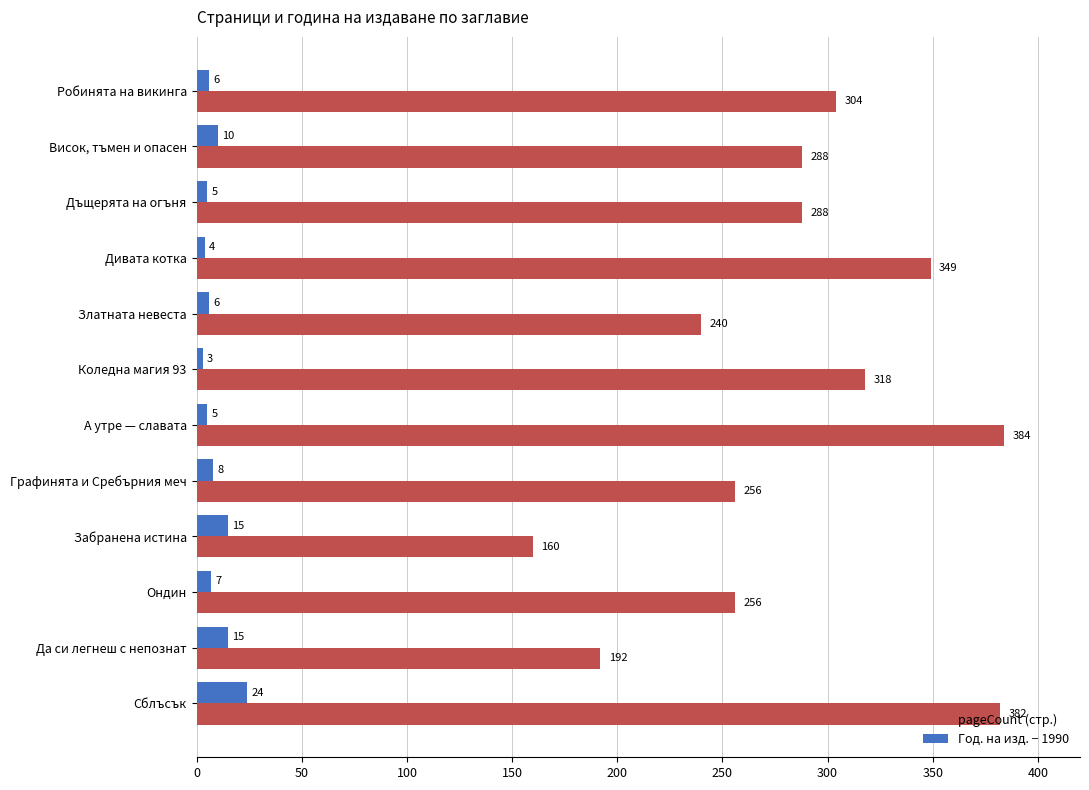

At which category is the sum across all series the highest?

Сблъсък